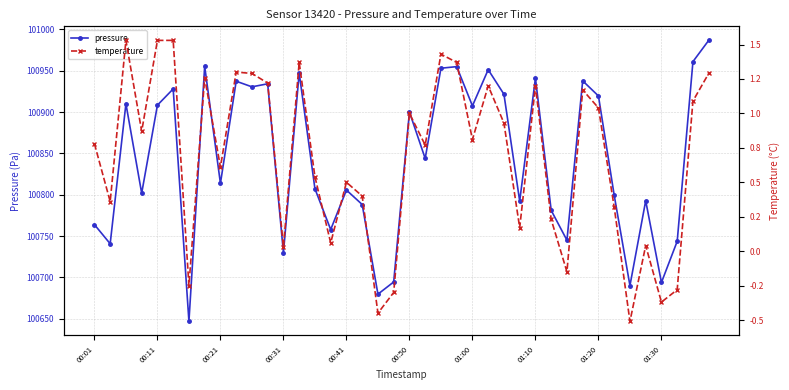

What is the maximum value for pressure?

100986.8